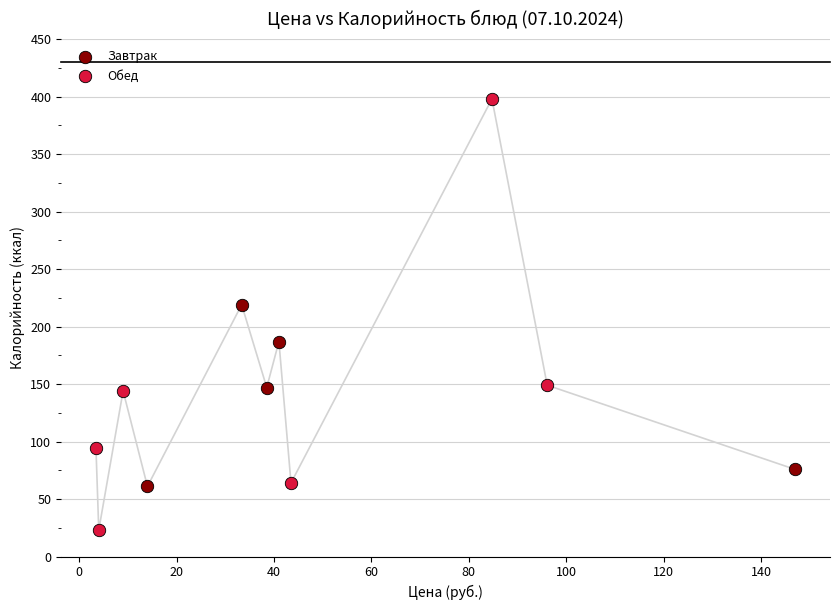

Which series contains the lowest Y value?

Обед